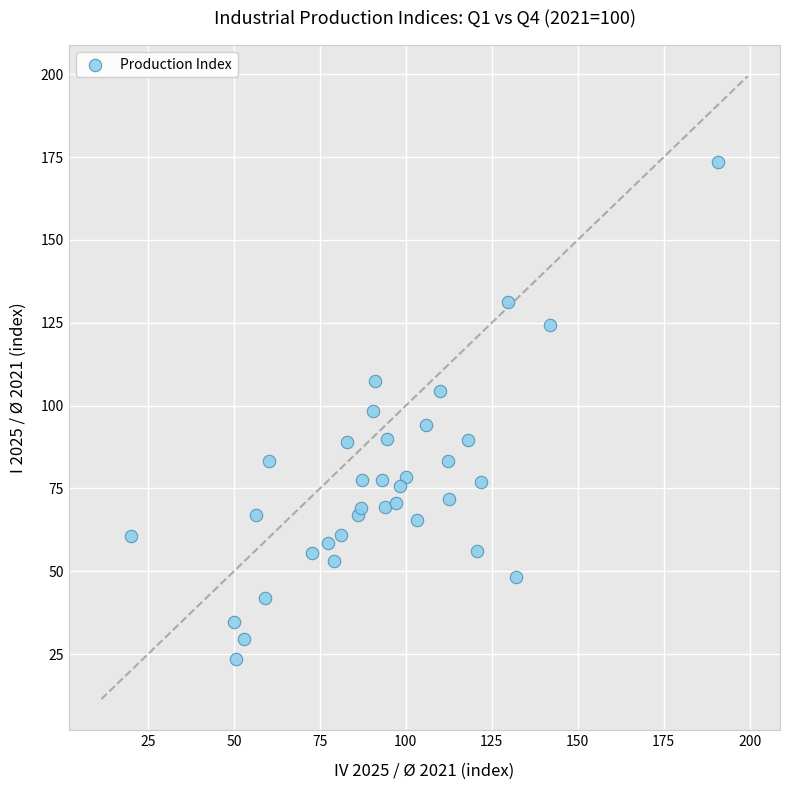

What is the range of X values (max minus min)?

170.9